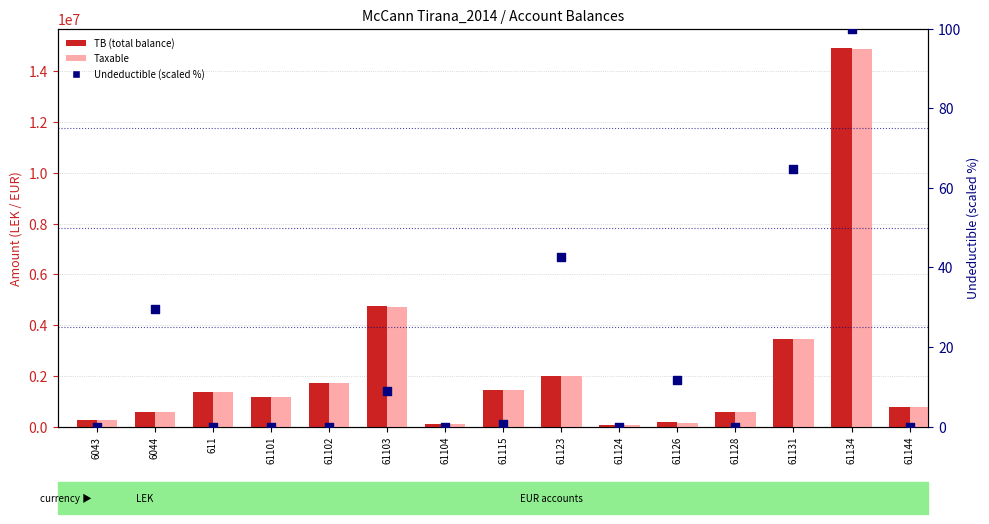

What are all the series names shown in the legend?

TB (total balance), Taxable, Undeductible (scaled %)